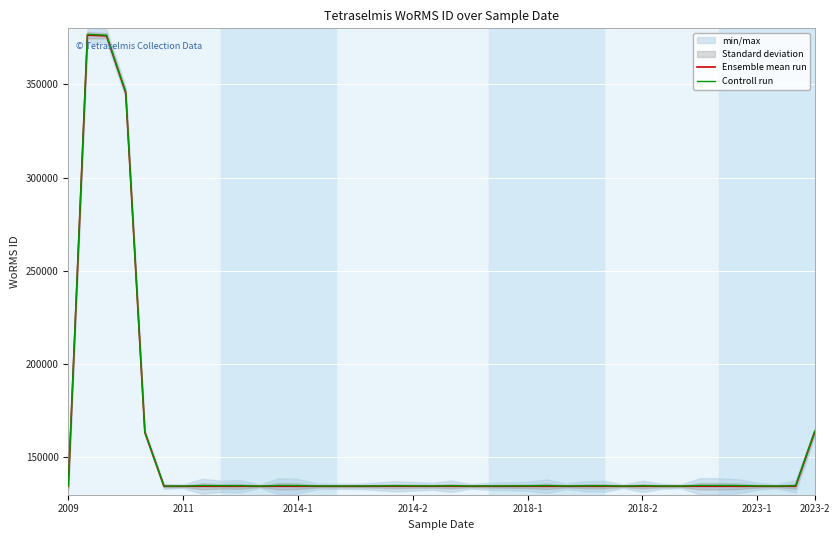

In Ensemble mean run, how many points are higher than both neighbors (excluding endpoints)?

1